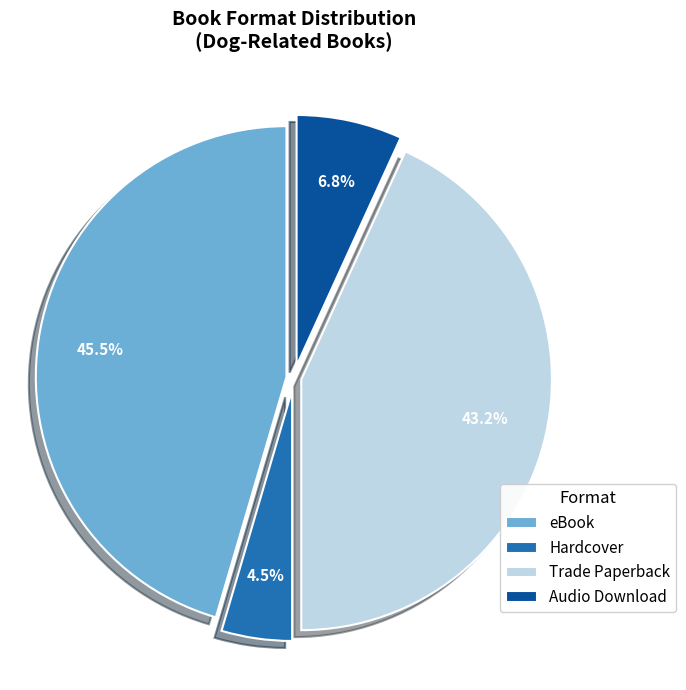

True or false: Trade Paperback accounts for 36% of the total.

False